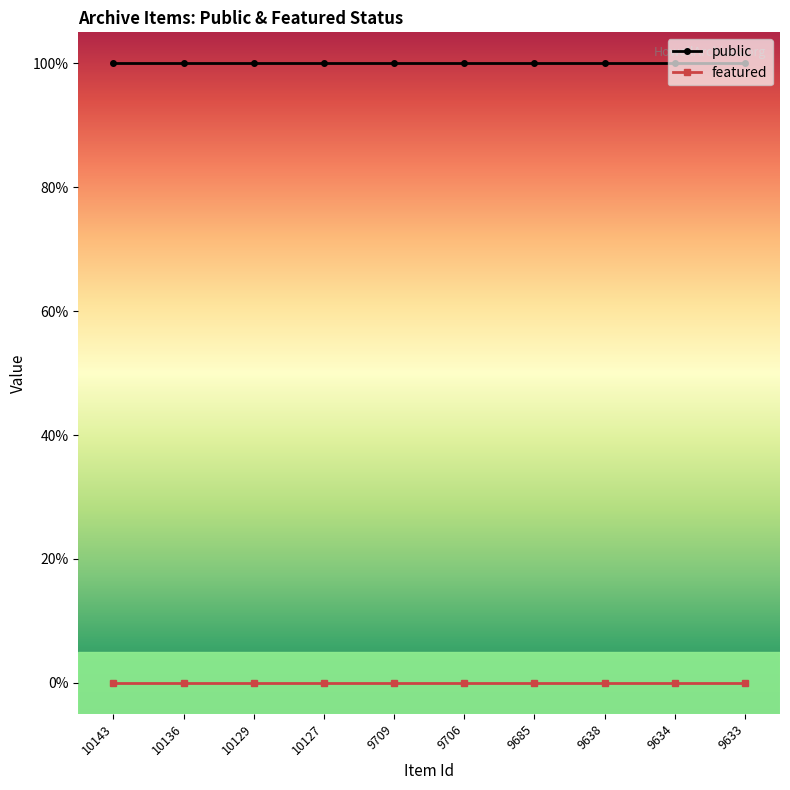

What are all the series names shown in the legend?

public, featured